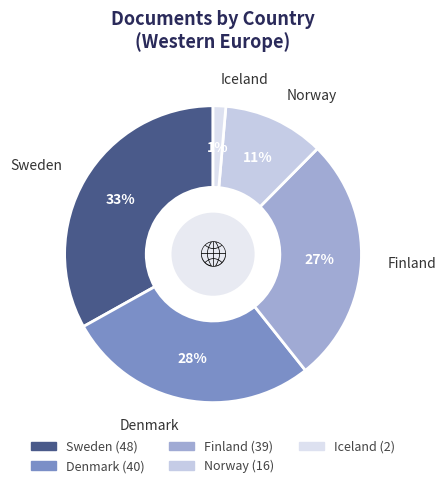

Do Finland and Sweden together represent more than half of the pie?

Yes